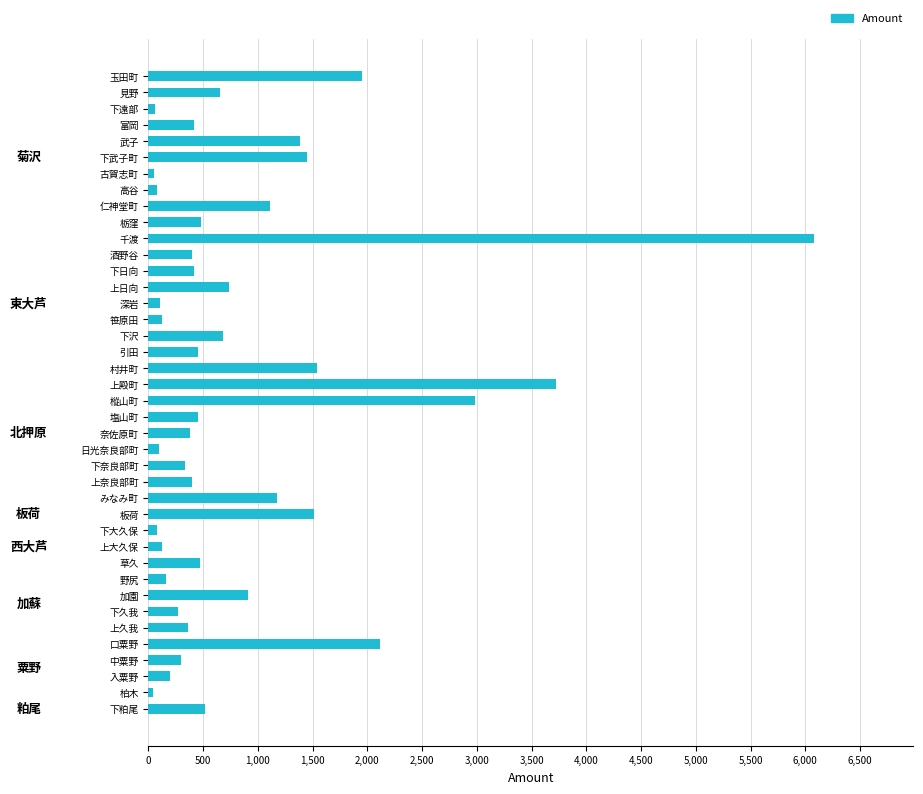

Does the chart contain any negative values?

No